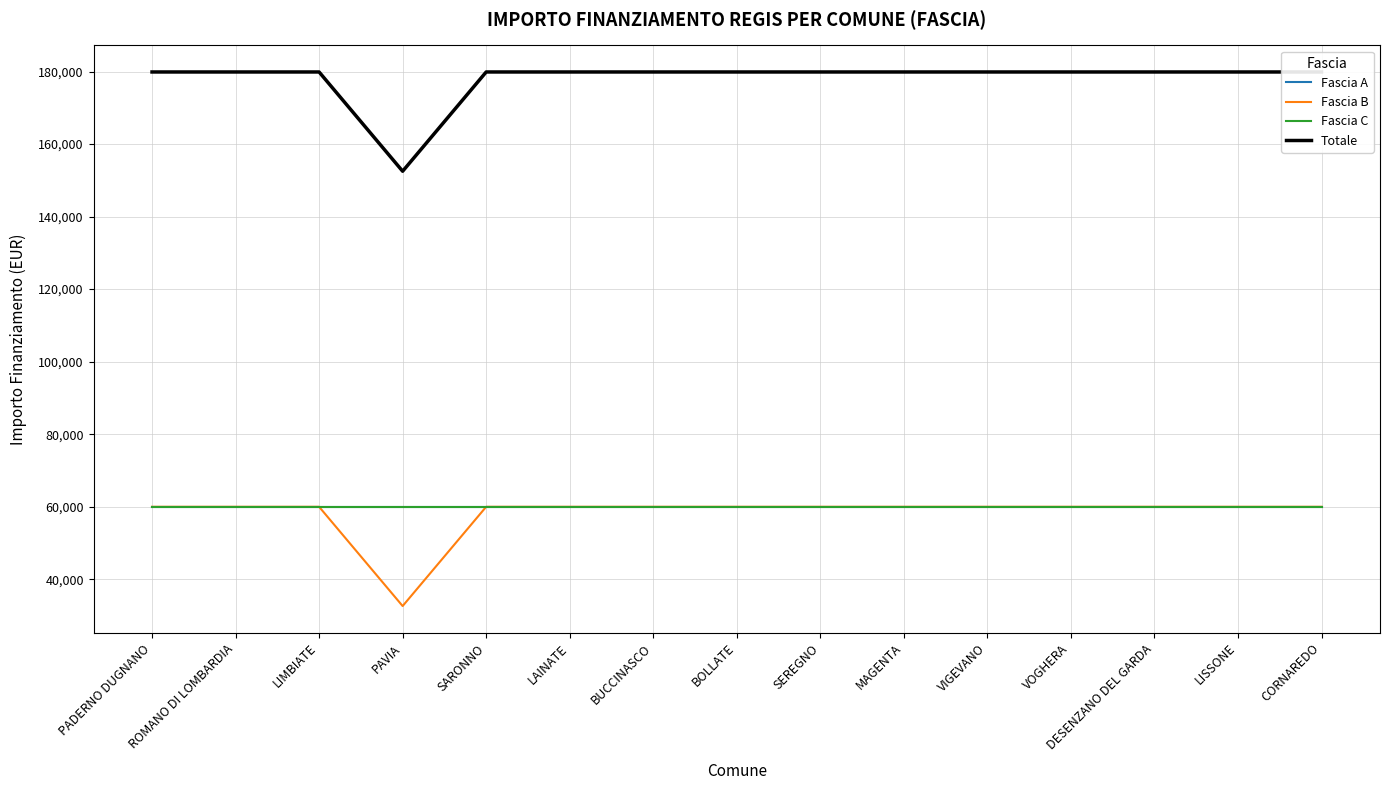

Is this an area chart (filled region under the line)?

No